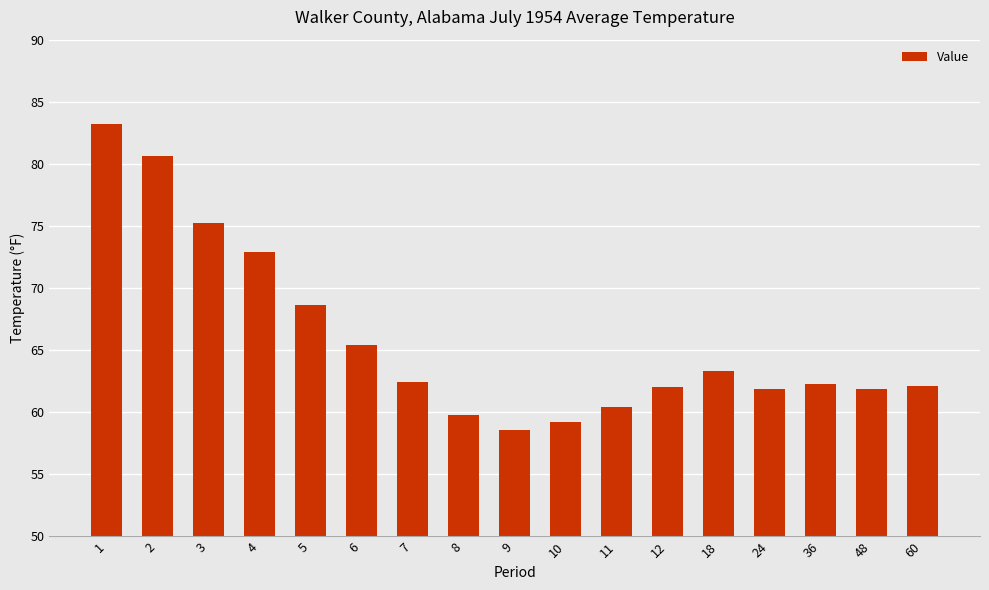

What is the greatest value displayed?

83.2